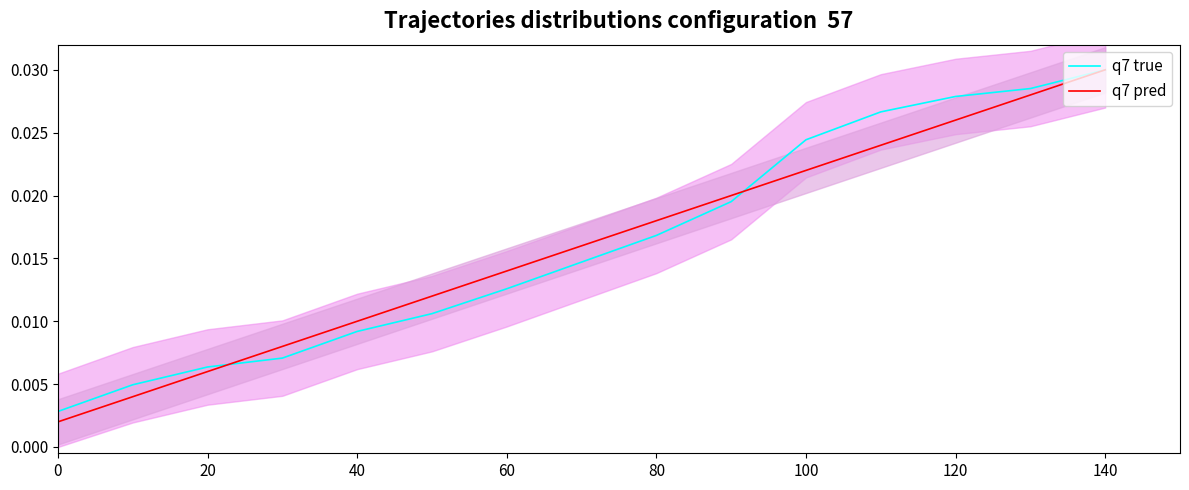

Is the value of q7 pred at 80 greater than the value of q7 true at 60?

Yes